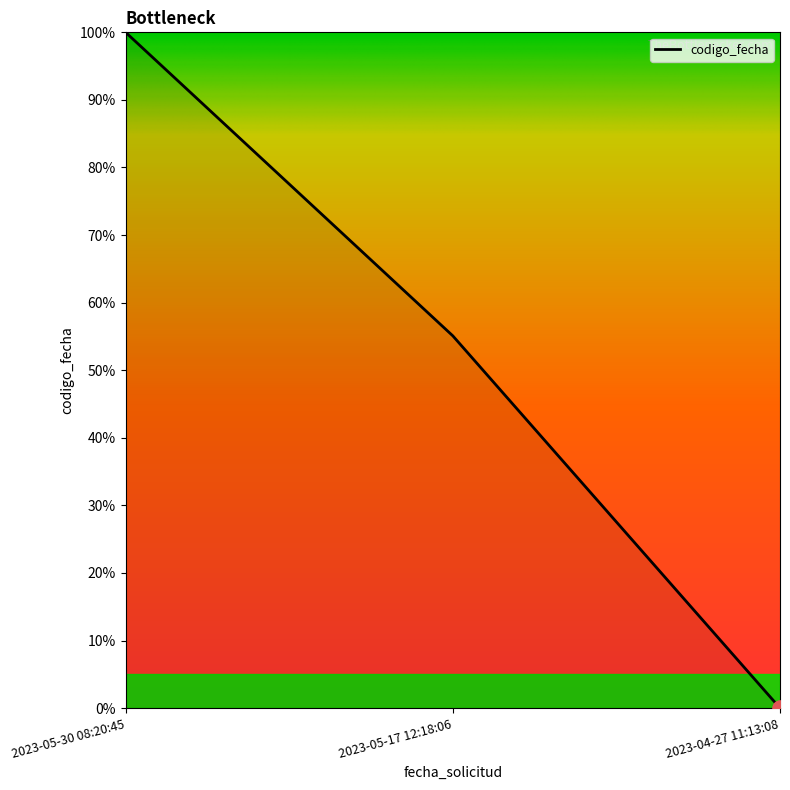

What is the ratio of the value at 2023-05-17 12:18:06 to the value at 2023-05-30 08:20:45?

0.6